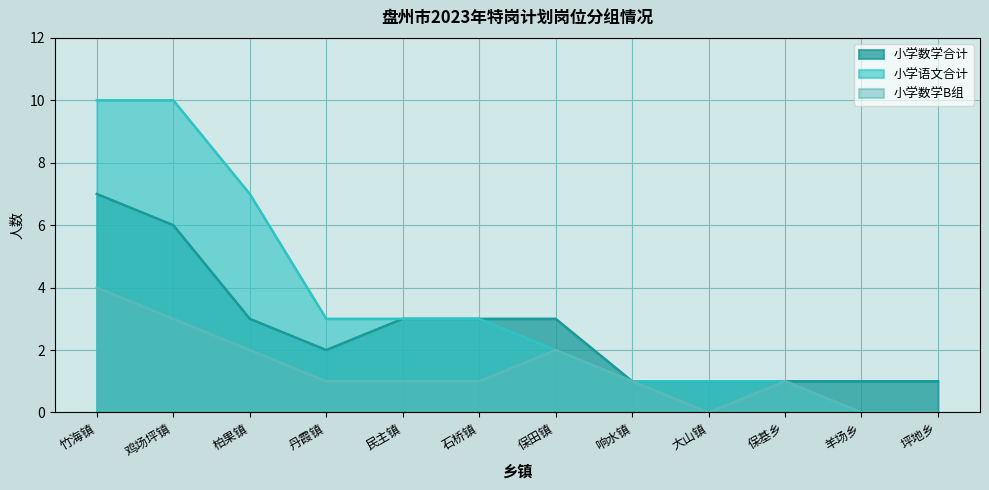

What are all the series names shown in the legend?

小学数学合计, 小学语文合计, 小学数学B组